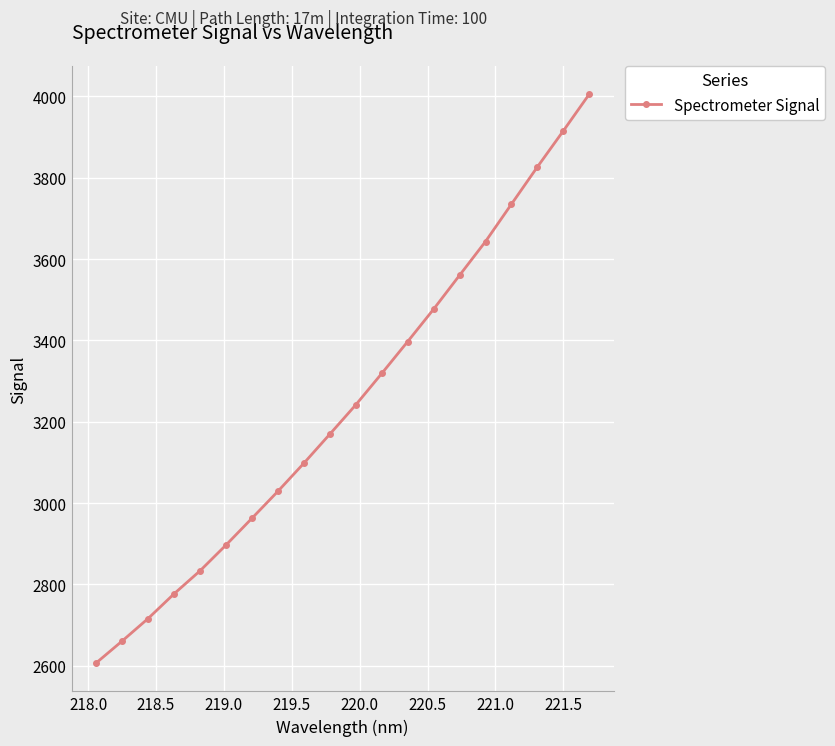

True or false: the data has more than 2 interior local peaks.

False